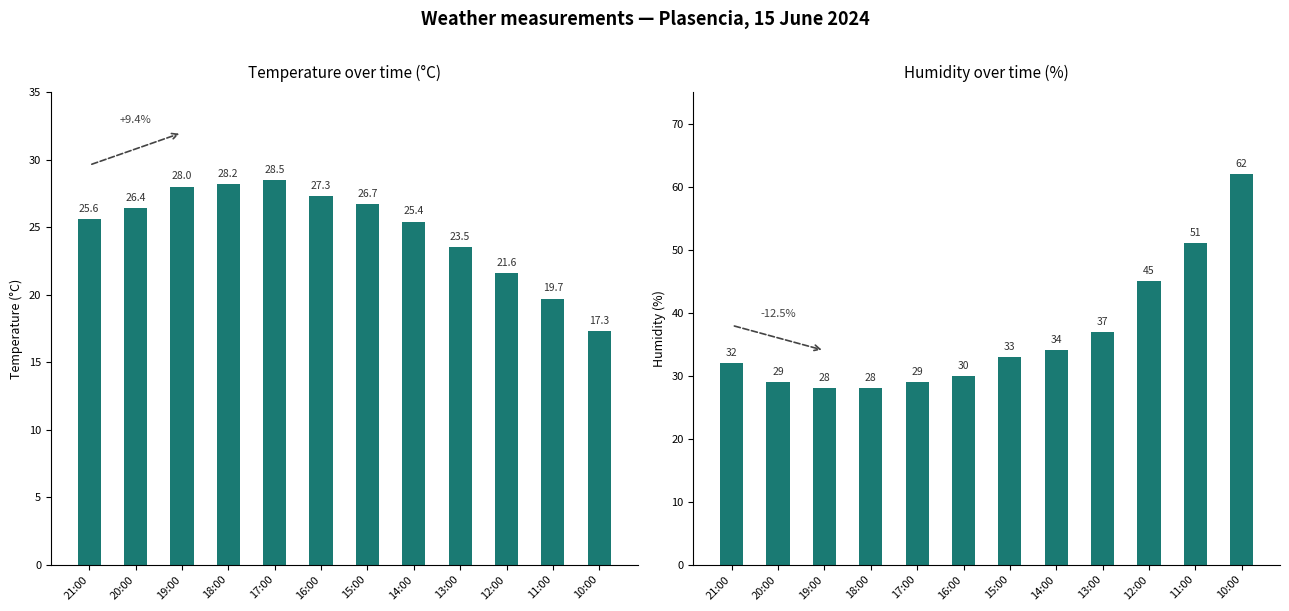

Does the chart contain any negative values?

No